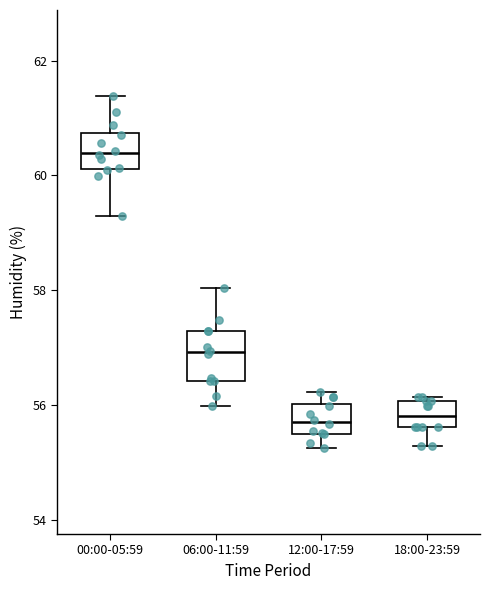

Reading left to right, read every box against the y-axis: the position of its median line, the range the box covers, and the ends of its whiskers. The values are not printed on the chart, so give them approximately, as read against the axis.

00:00-05:59: median 60.4, box 60.2 to 60.8, whiskers 59.4 to 61.4
06:00-11:59: median 57.0, box 56.4 to 57.4, whiskers 56.0 to 58.0
12:00-17:59: median 55.8, box 55.6 to 56.0, whiskers 55.2 to 56.2
18:00-23:59: median 55.8, box 55.6 to 56.0, whiskers 55.4 to 56.2